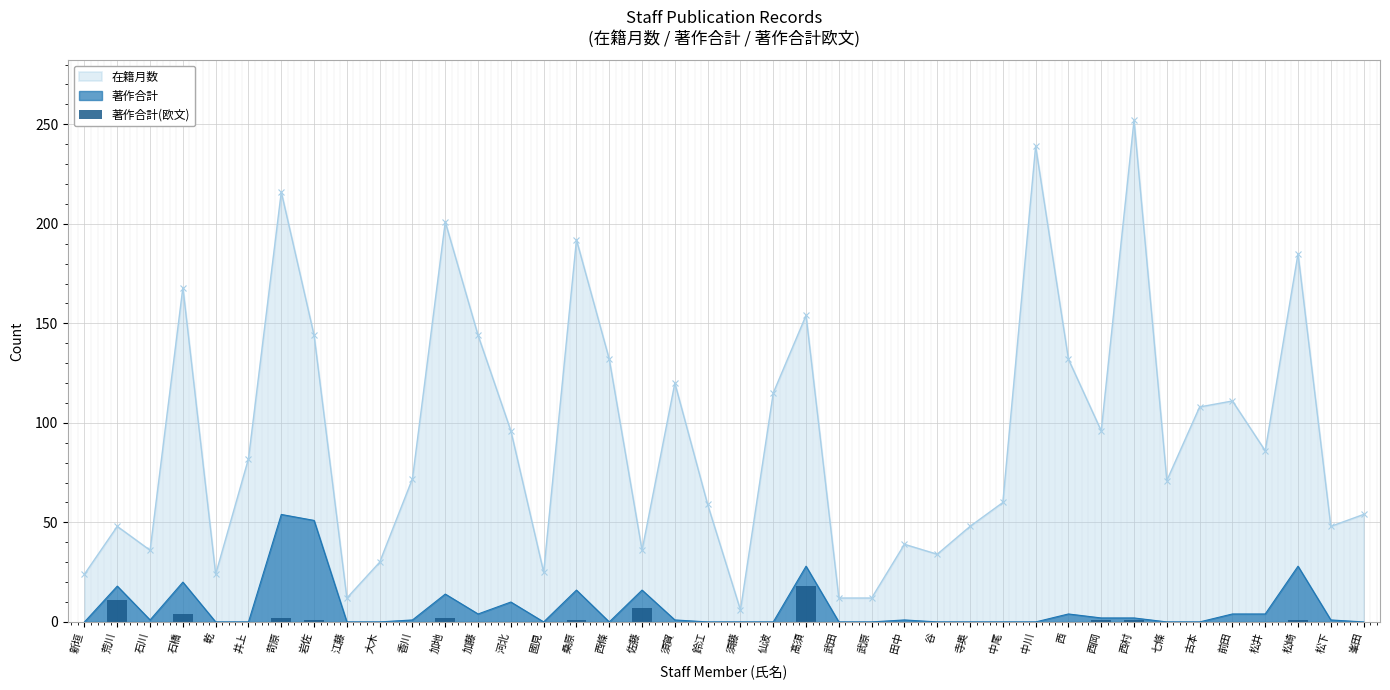

Is it true that 在籍月数 equals 59 at 鈴江?

True